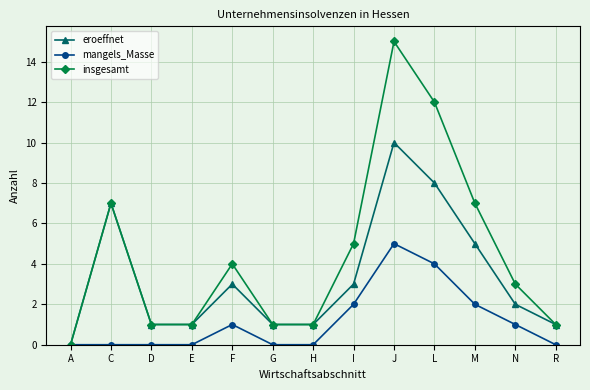

Which label corresponds to the largest value in the chart?

J